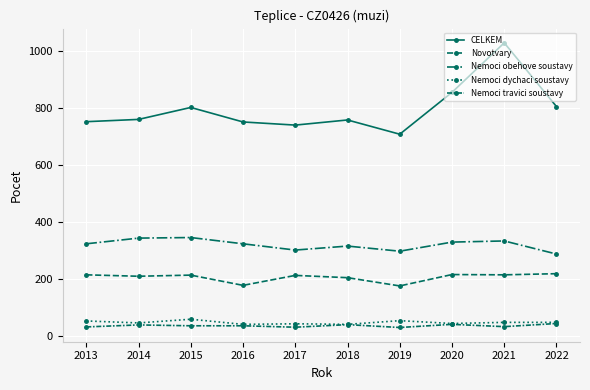

What is the difference between the Nemoci dychaci soustavy values at 2018 and 2017?

2